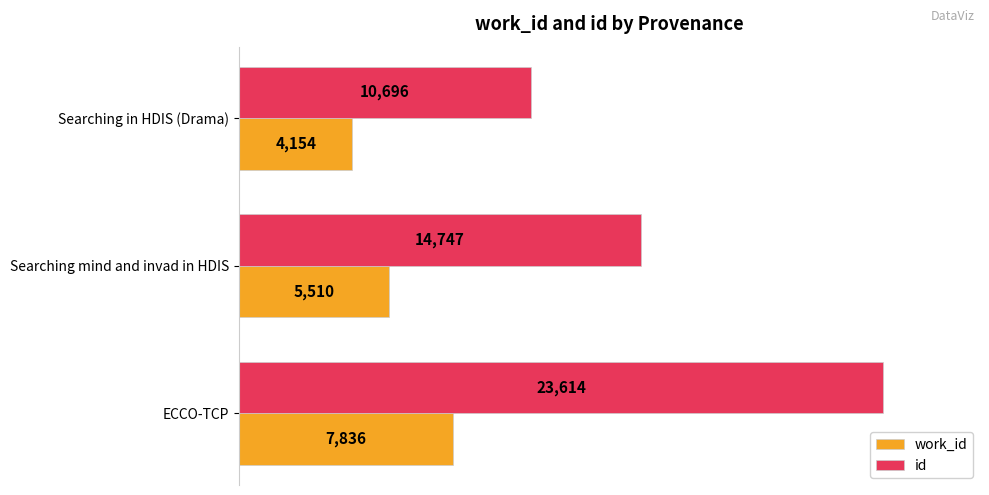

At which label is work_id closest to 5995?

Searching mind and invad in HDIS